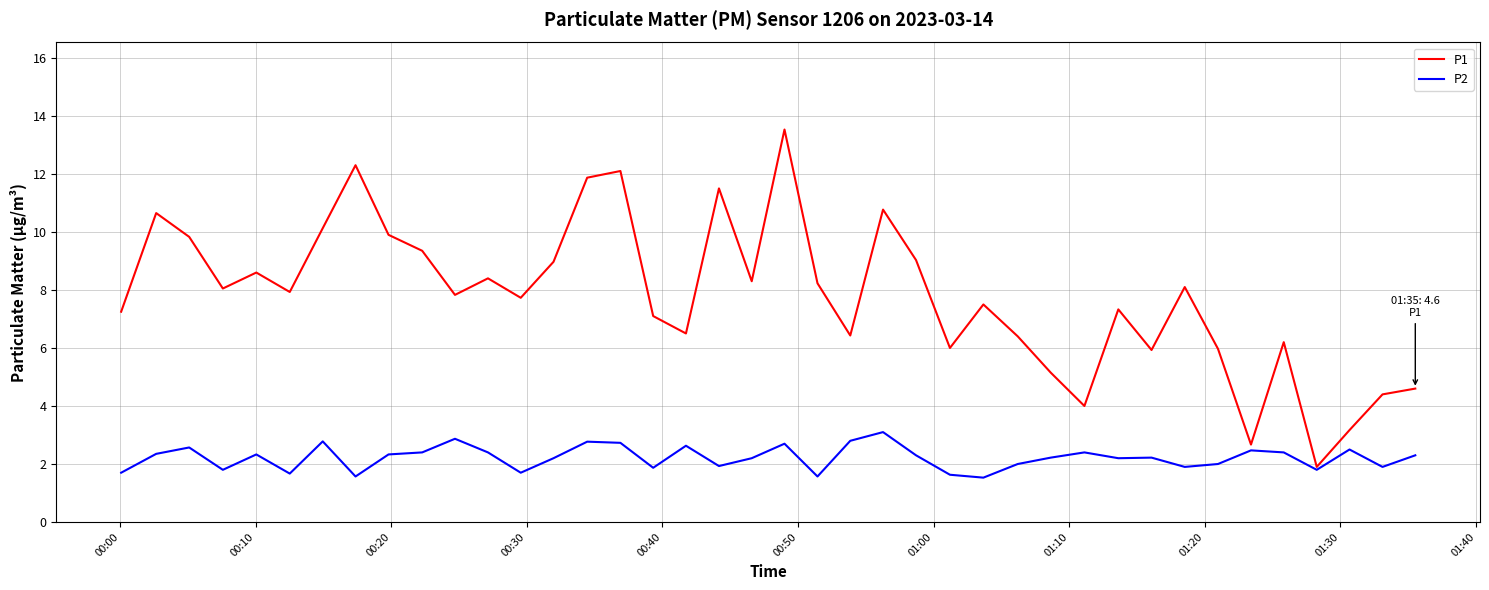

Which series has the largest range (max minus min)?

P1